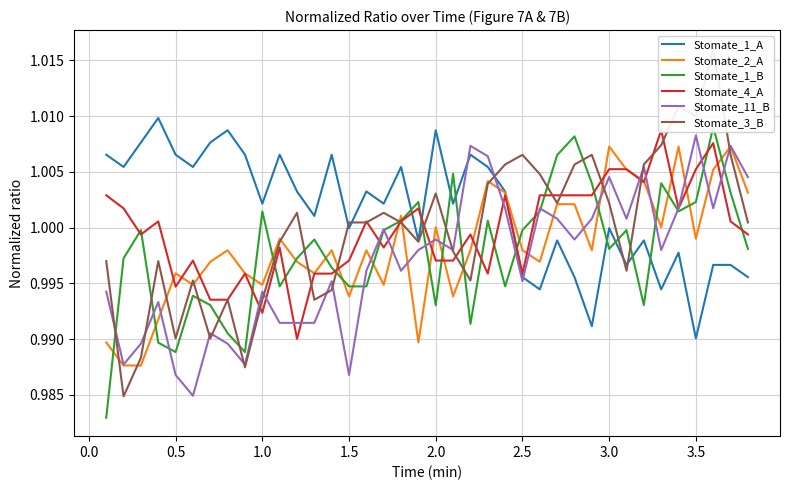

Is it true that Stomate_1_A equals 1.0 at 3.0?

True